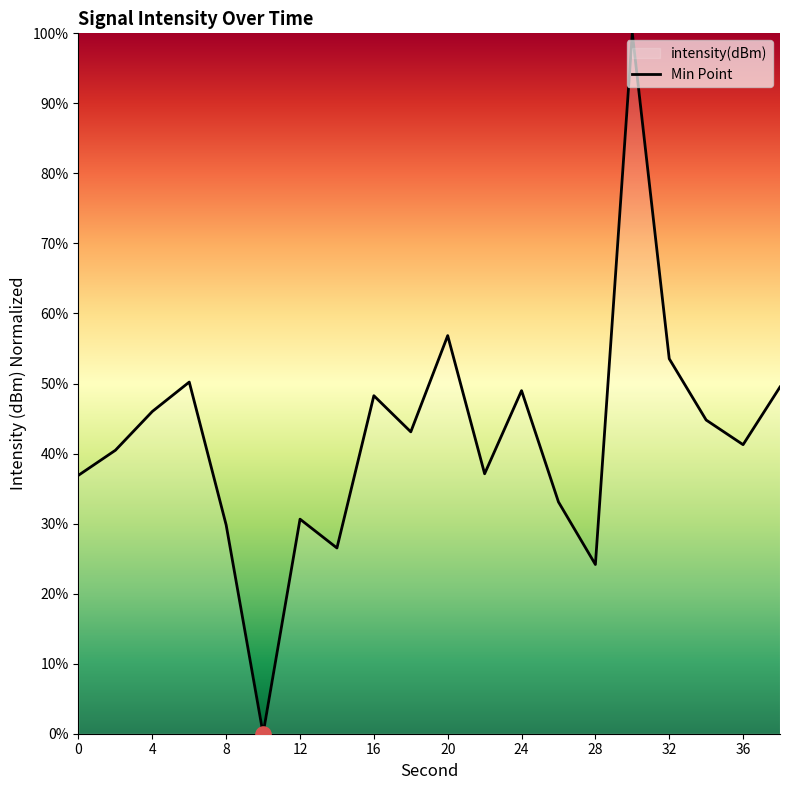

What is the difference between the maximum and minimum values?

100.0